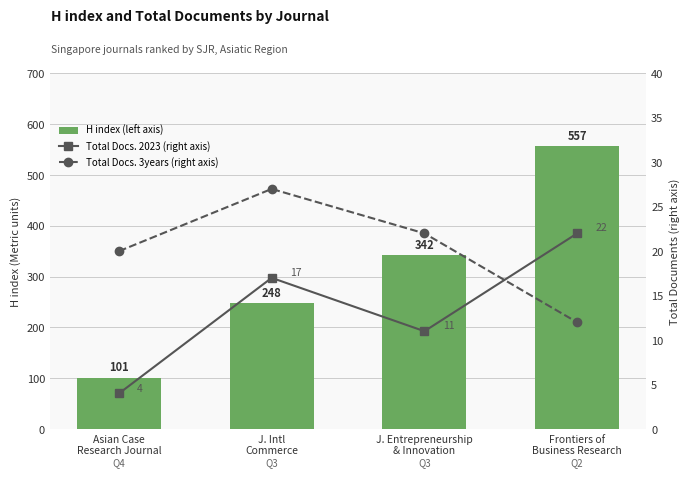

Which label corresponds to the smallest value in the chart?

Asian Case
Research Journal